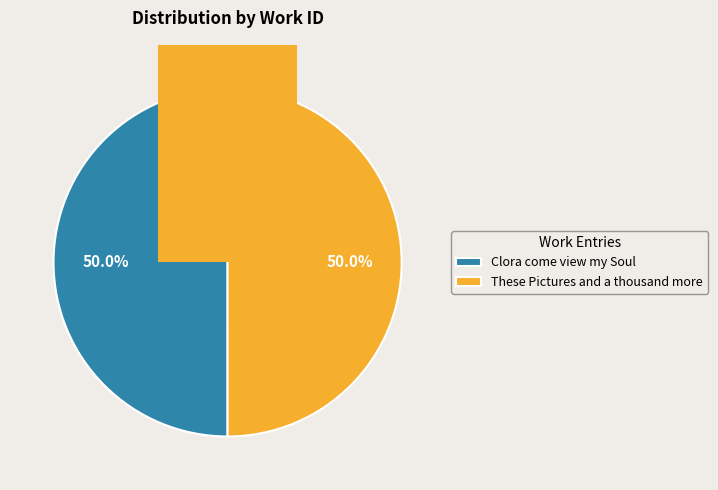

Do Clora come view my Soul and These Pictures and a thousand more together represent more than half of the pie?

Yes